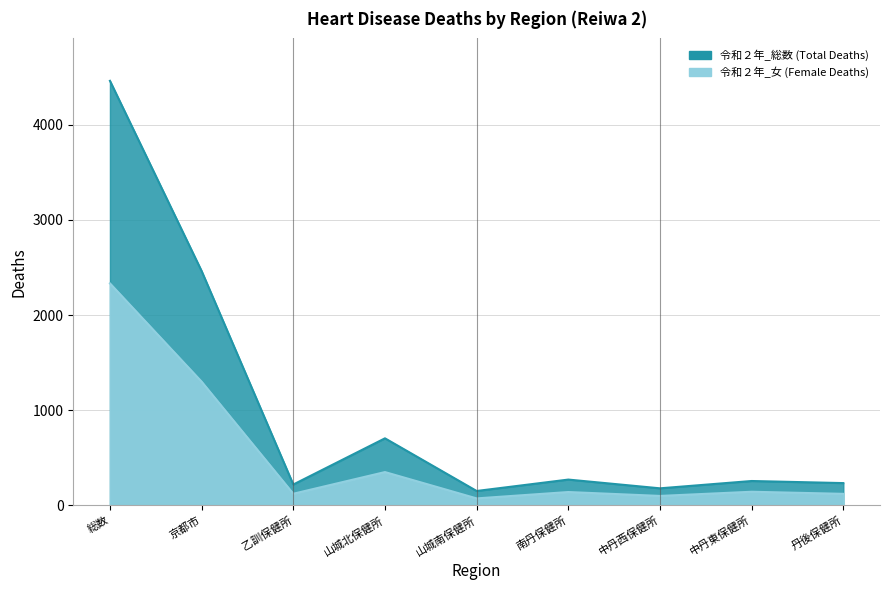

How many lines are shown in the chart?

2